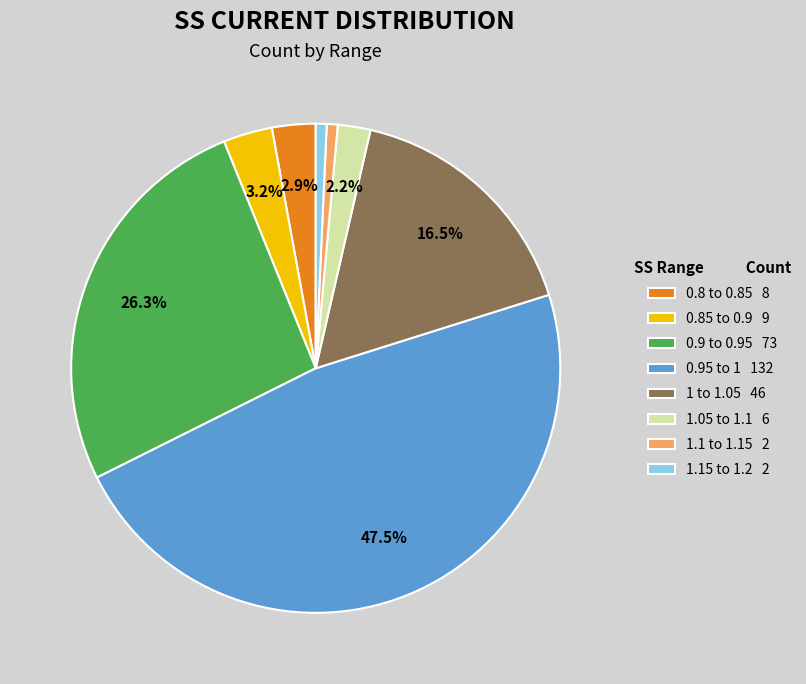

Is it true that 1.15 to 1.2 is 7% of the pie?

False